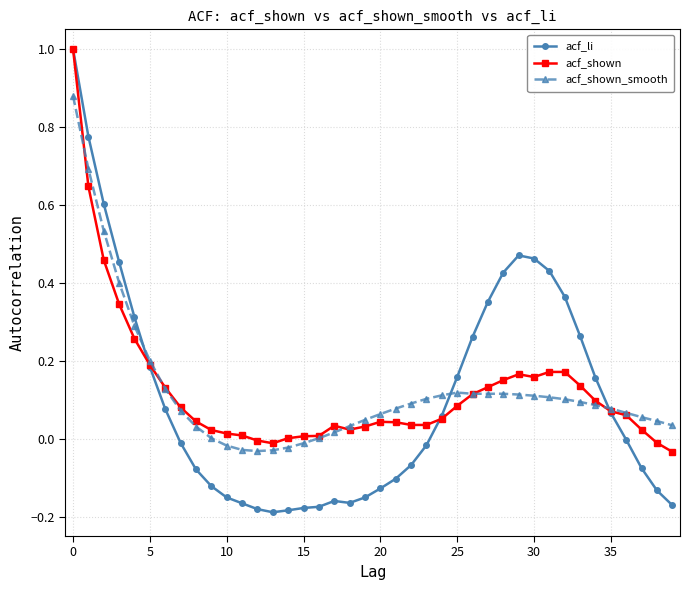

Is this an area chart (filled region under the line)?

No